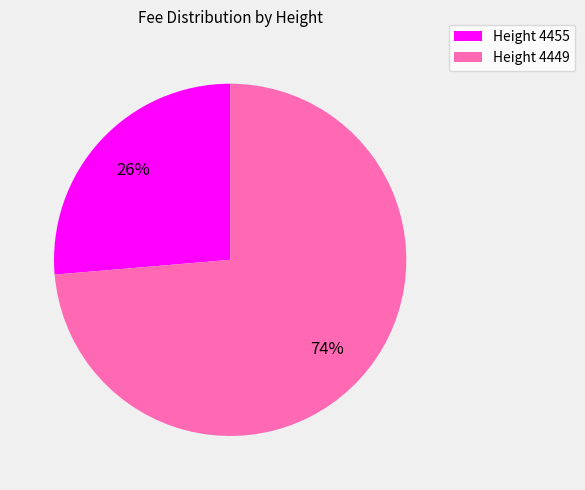

What percentage is the Height 4455 slice, to the nearest percent?

26%